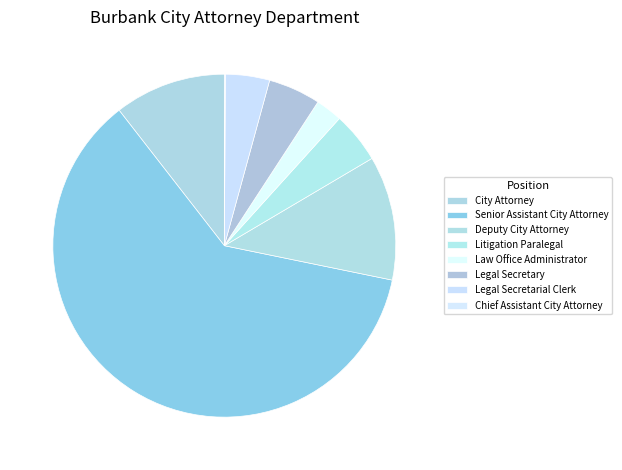

What is the largest slice in the pie chart?

Senior Assistant City Attorney